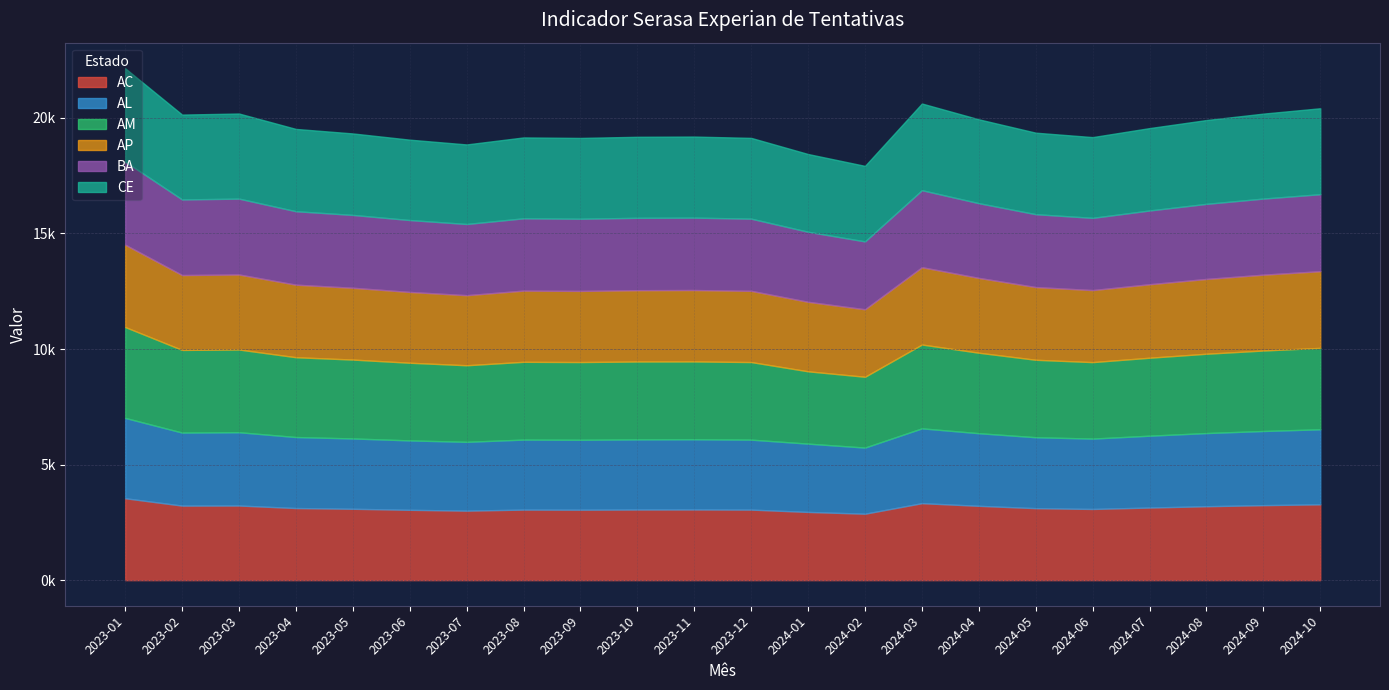

How many series are shown in this chart?

6